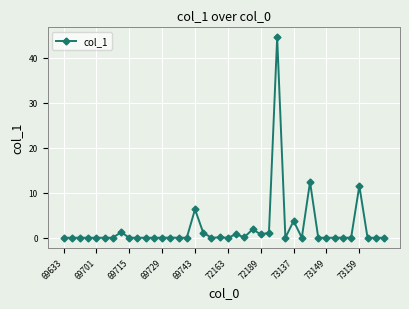

What is the greatest value displayed?

44.6